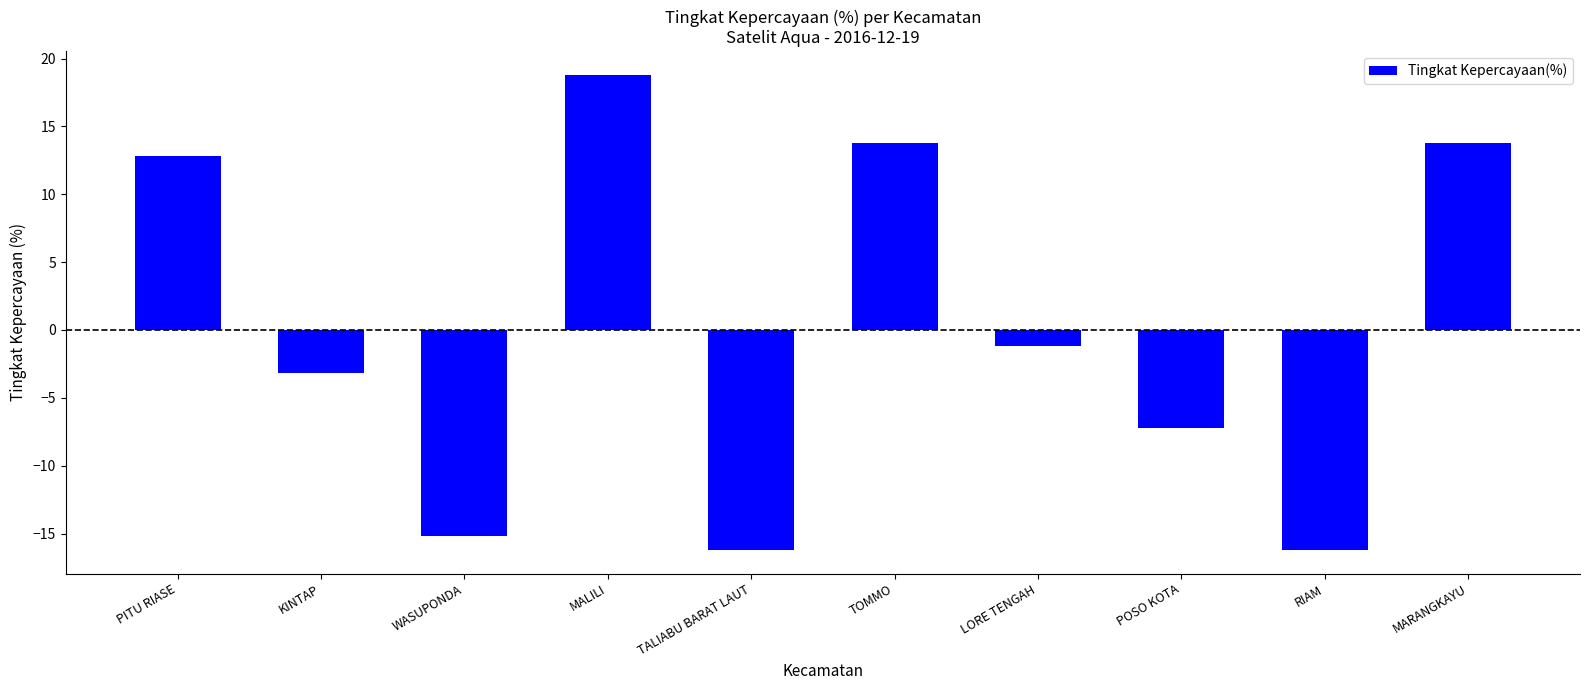

What is the value of the 6th bar from the left?

13.8